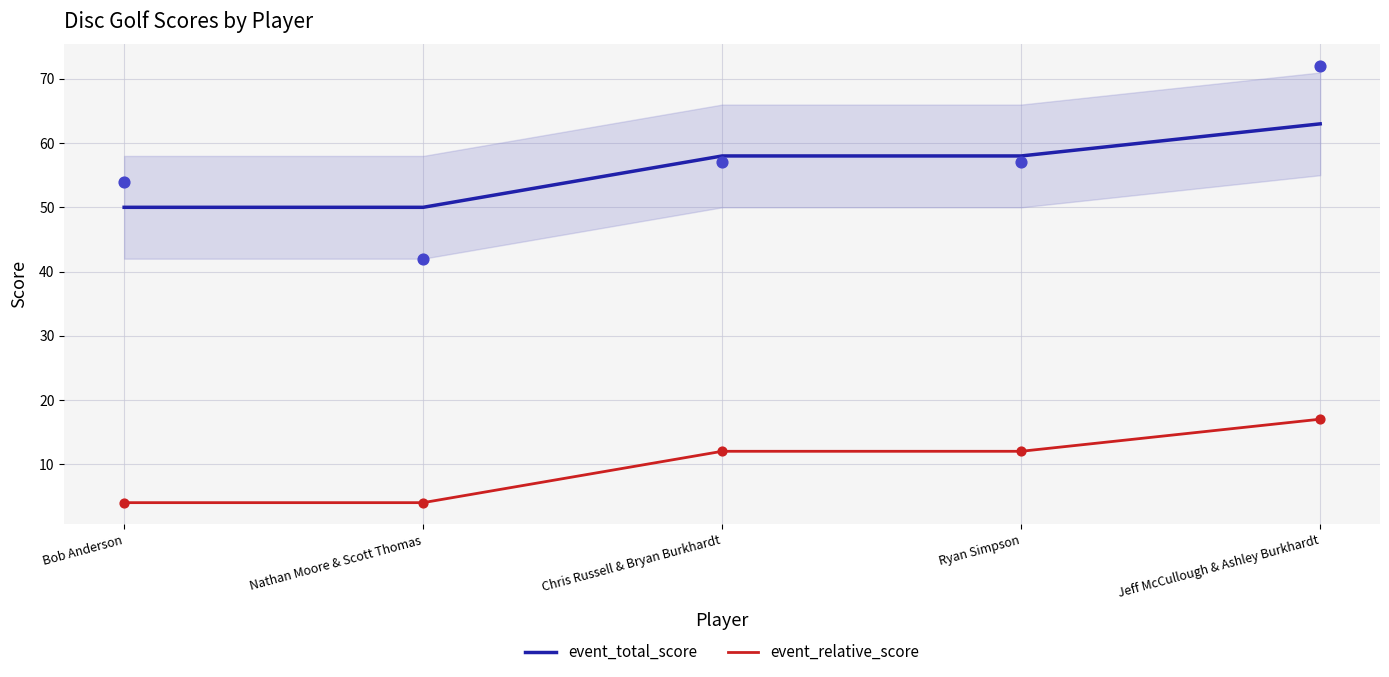

What are all the series names shown in the legend?

event_total_score, event_relative_score